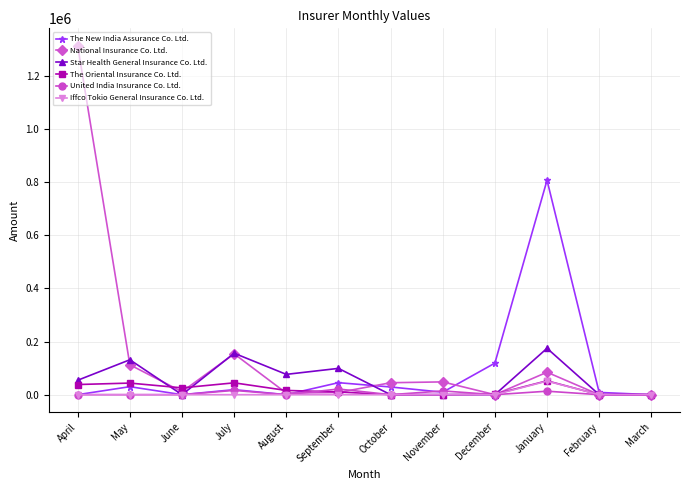

Which series changed the most between December and January?

The New India Assurance Co. Ltd.